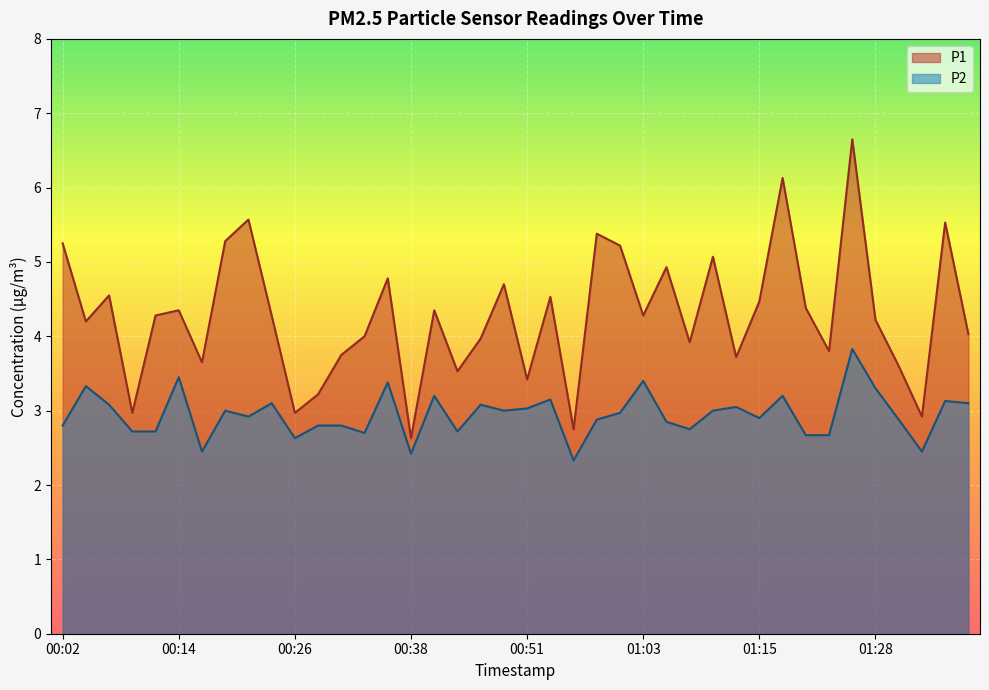

Reading left to right, list all the values displayed in this chart.

P1: 00:02=5.2	00:04=4.2	00:07=4.5	00:09=3.0	00:12=4.3	00:14=4.3	00:16=3.6	00:19=5.3	00:21=5.6	00:24=4.3	00:26=3.0	00:29=3.2	00:31=3.8	00:33=4.0	00:36=4.8	00:38=2.6	00:41=4.3	00:43=3.5	00:46=4.0	00:48=4.7	00:51=3.4	00:53=4.5	00:56=2.8	00:58=5.4	01:01=5.2	01:03=4.3	01:05=4.9	01:08=3.9	01:10=5.1	01:13=3.7	01:15=4.5	01:18=6.1	01:20=4.4	01:23=3.8	01:25=6.7	01:28=4.2	01:30=3.6	01:32=2.9	01:35=5.5	01:37=4.0
P2: 00:02=2.8	00:04=3.3	00:07=3.1	00:09=2.7	00:12=2.7	00:14=3.5	00:16=2.5	00:19=3.0	00:21=2.9	00:24=3.1	00:26=2.6	00:29=2.8	00:31=2.8	00:33=2.7	00:36=3.4	00:38=2.4	00:41=3.2	00:43=2.7	00:46=3.1	00:48=3.0	00:51=3.0	00:53=3.1	00:56=2.3	00:58=2.9	01:01=3.0	01:03=3.4	01:05=2.9	01:08=2.8	01:10=3.0	01:13=3.0	01:15=2.9	01:18=3.2	01:20=2.7	01:23=2.7	01:25=3.8	01:28=3.3	01:30=2.9	01:32=2.5	01:35=3.1	01:37=3.1